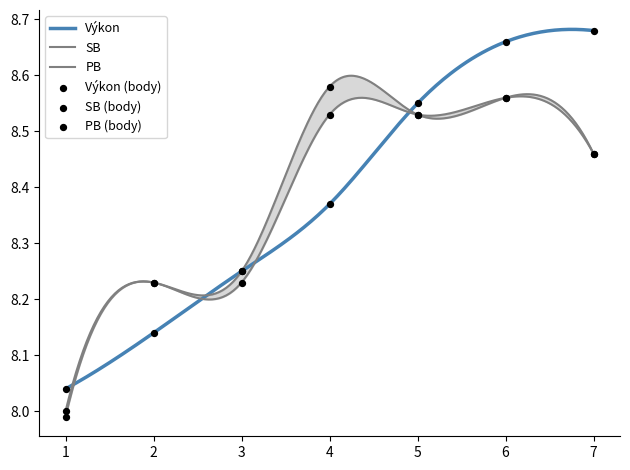

Which series reaches the maximum Y coordinate?

Výkon